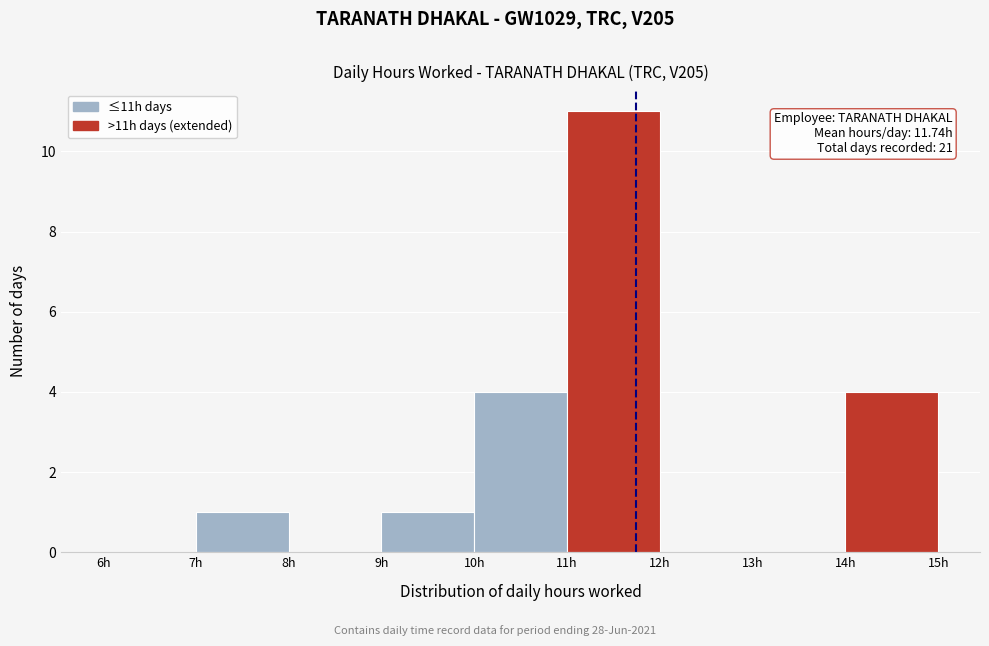

Which range on the x-axis has the tallest bar?

11 to 12